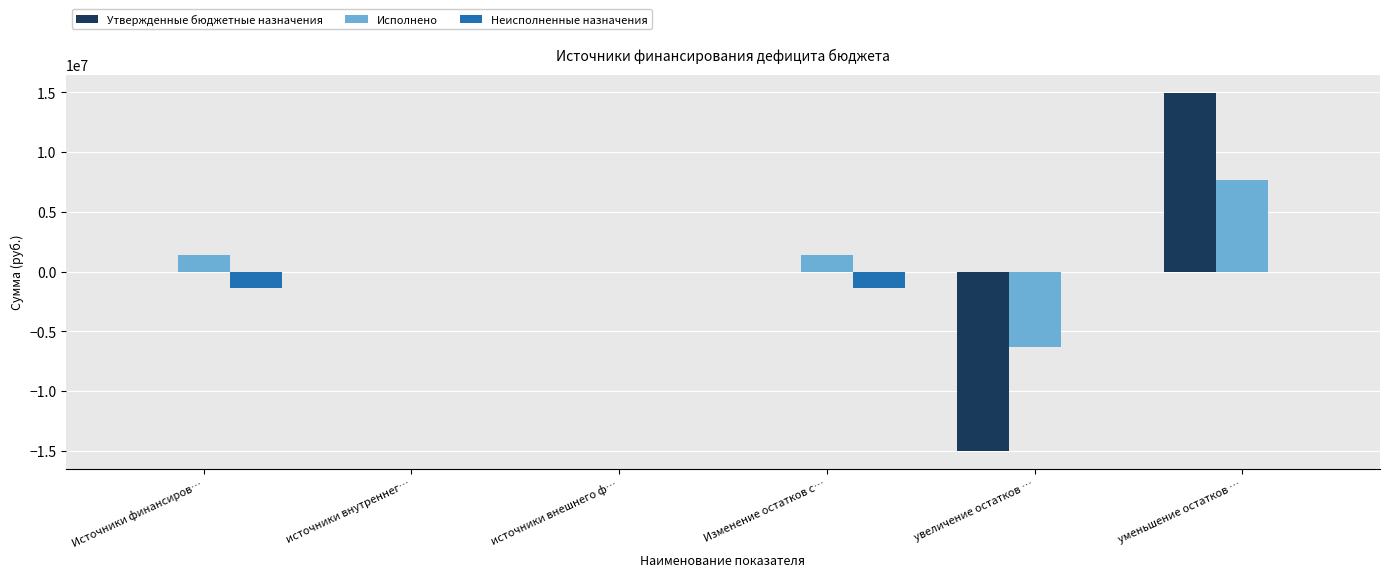

Between увеличение остатков … and уменьшение остатков …, which series saw the biggest shift?

Утвержденные бюджетные назначения